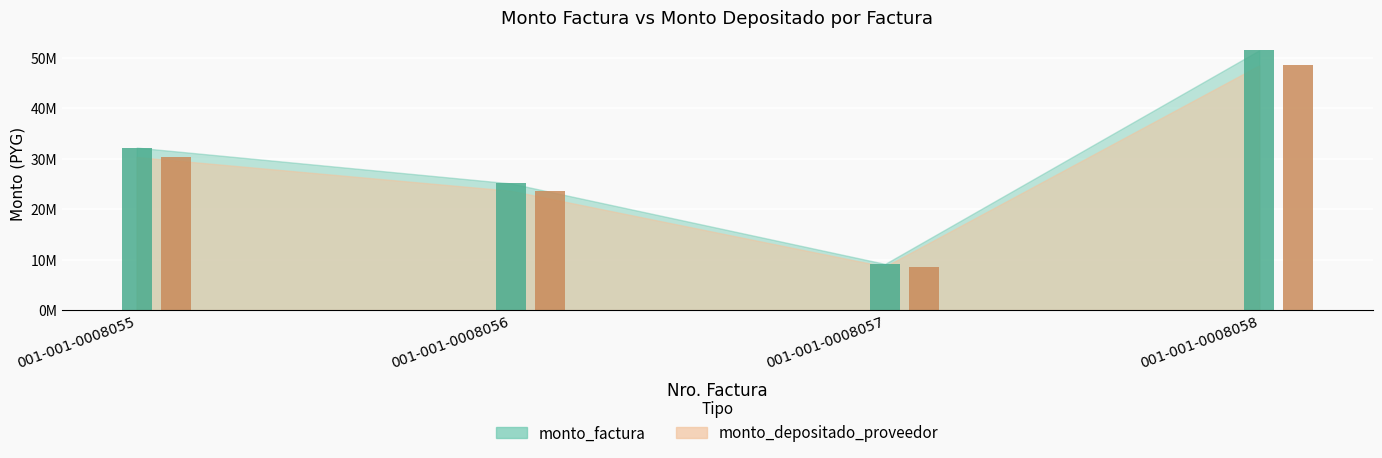

Which series has the largest range (max minus min)?

monto_factura